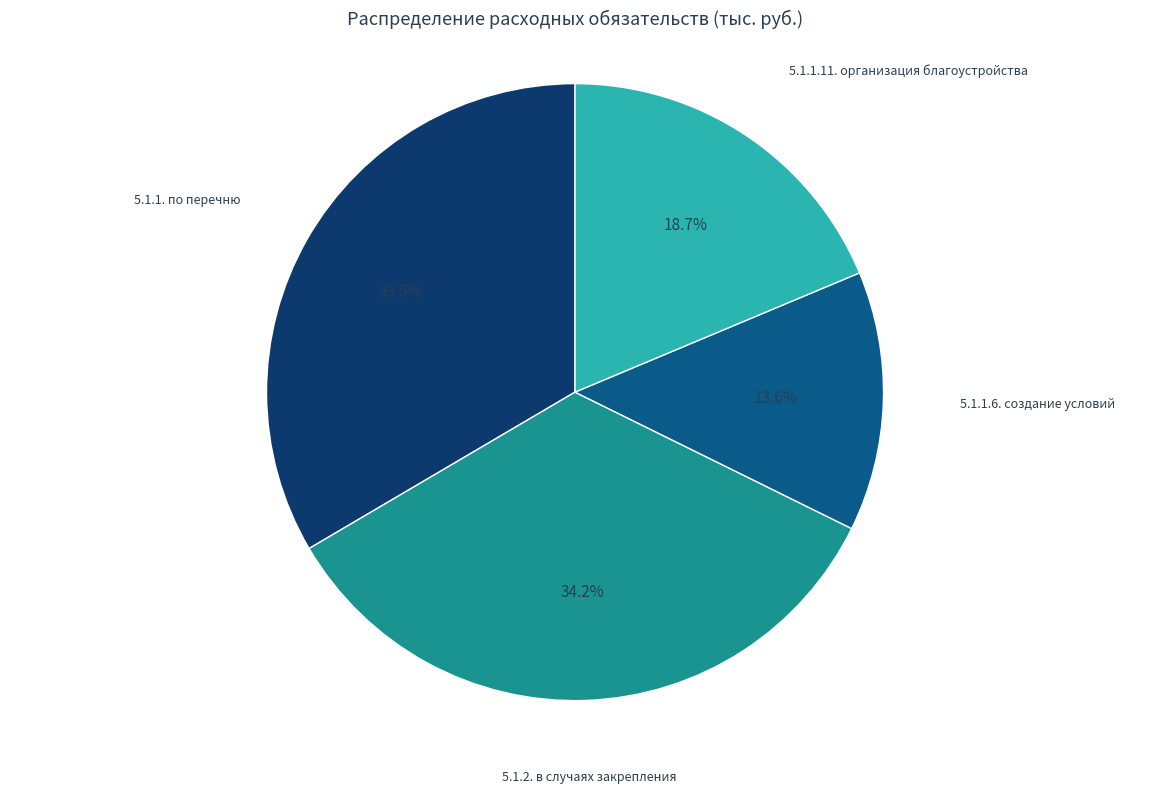

The 5.1.1. по перечню slice represents 39% of the pie. True or false?

False